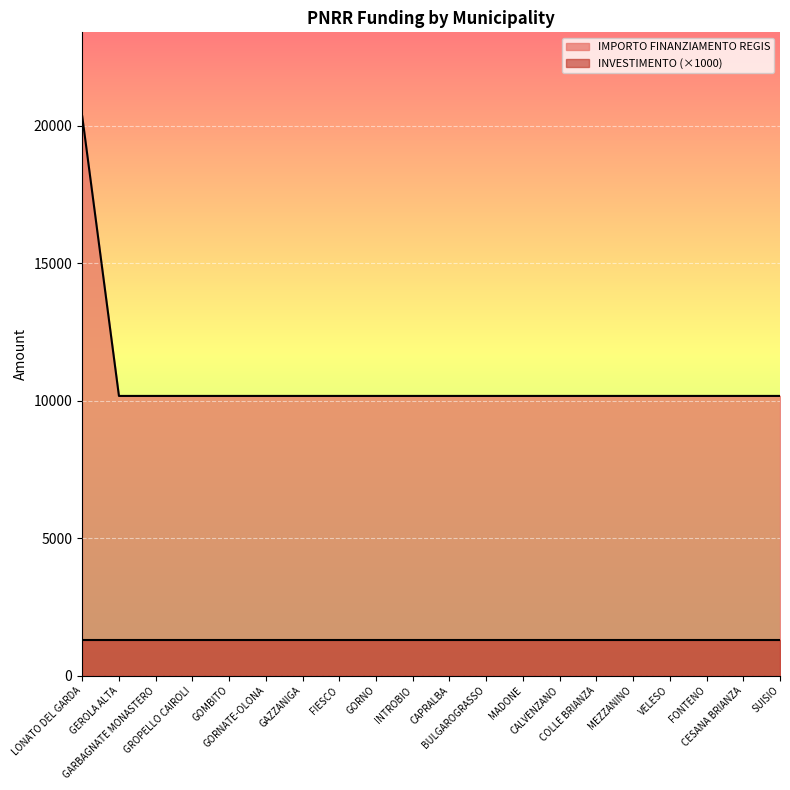

What position from the right is GOMBITO?

16